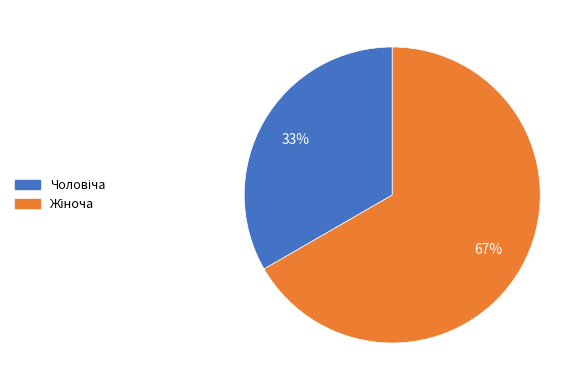

Does any single category account for the majority?

Yes